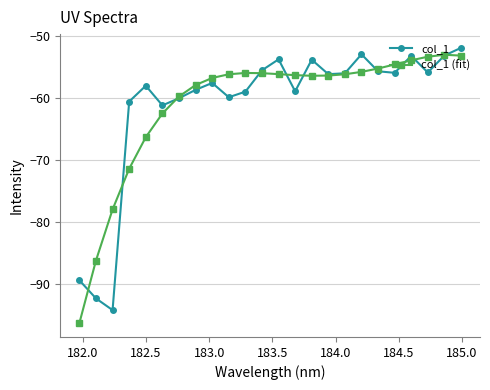

How many series are shown in this chart?

2